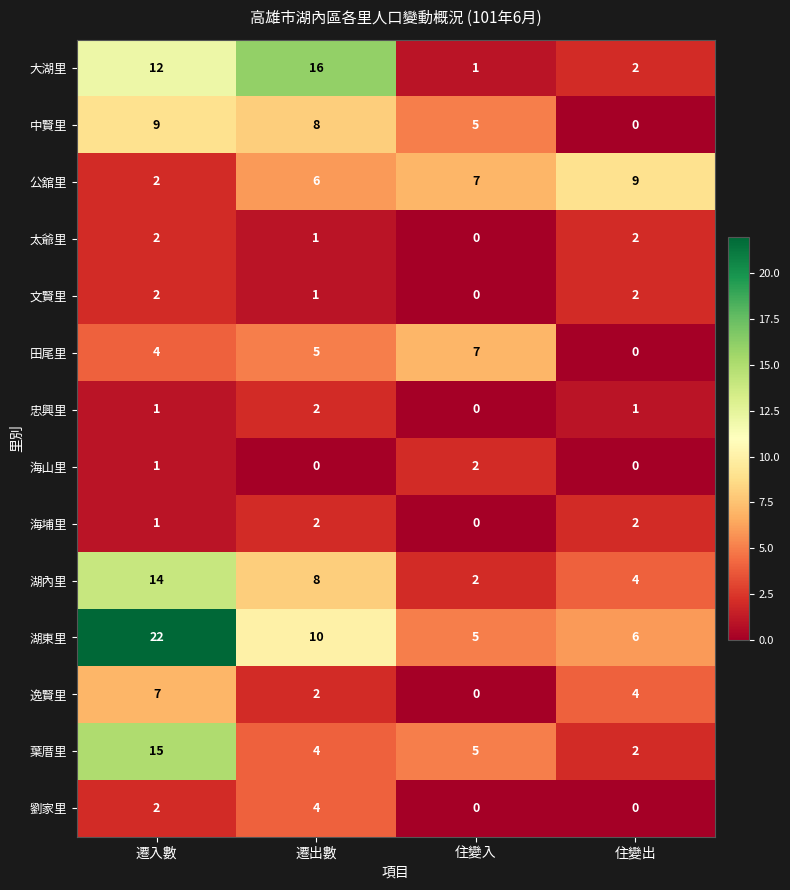

Which series has the largest total across all categories?

湖東里